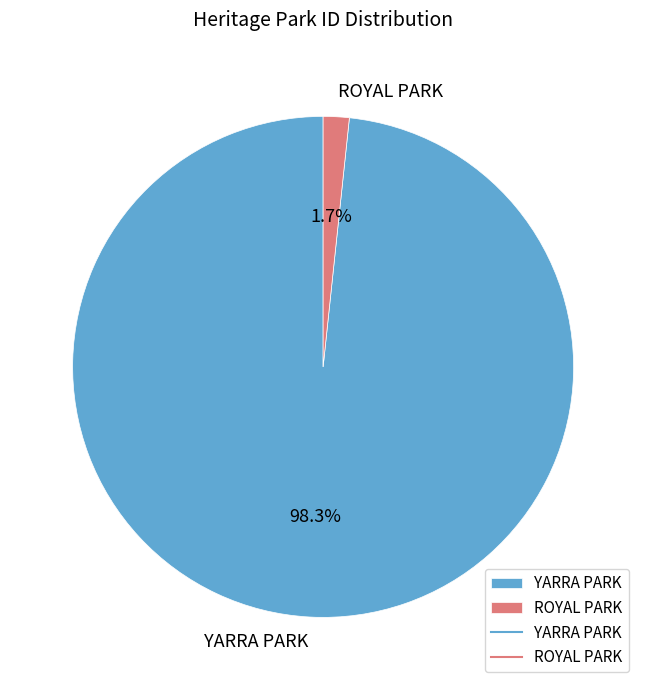

To the nearest percent, what is the average slice percentage?

50%